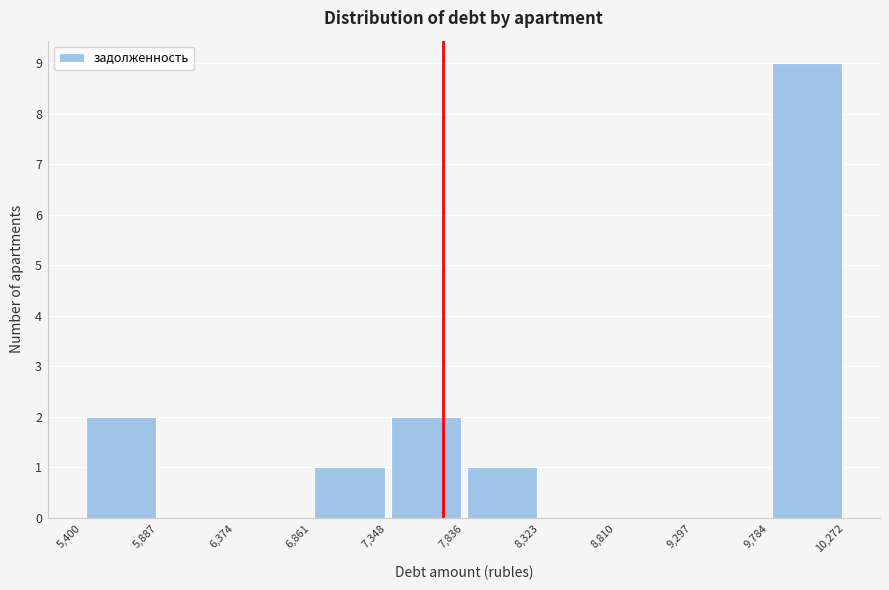

Reading left to right, list every bar in this chart as the range it spans on the x-axis followed by its height. The values are not printed on the chart, so give them approximately, as read against the axis.

5,400 to 5,887: 2
5,887 to 6,374: 0
6,374 to 6,861: 0
6,861 to 7,348: 1
7,348 to 7,836: 2
7,836 to 8,323: 1
8,323 to 8,810: 0
8,810 to 9,297: 0
9,297 to 9,784: 0
9,784 to 10,272: 9